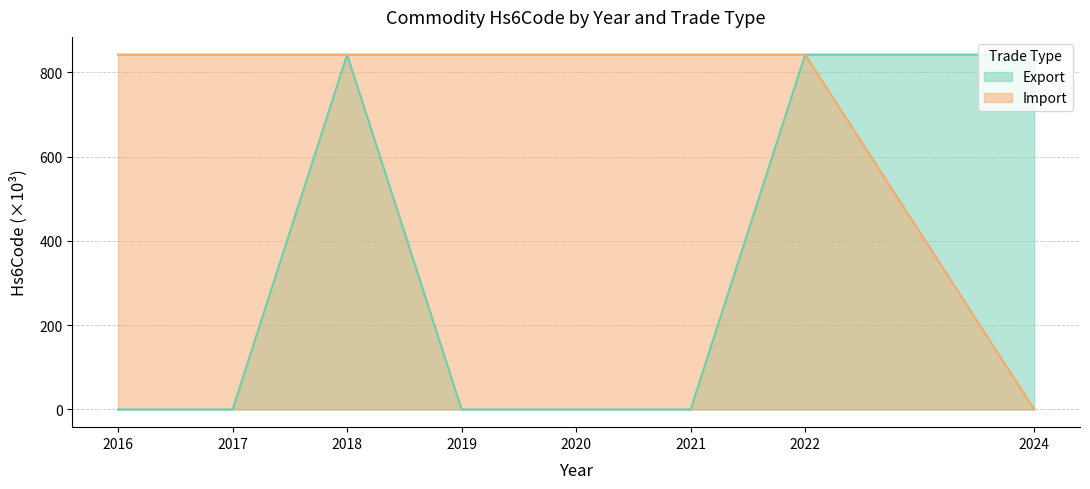

True or false: Import and Export intersect in this chart.

False